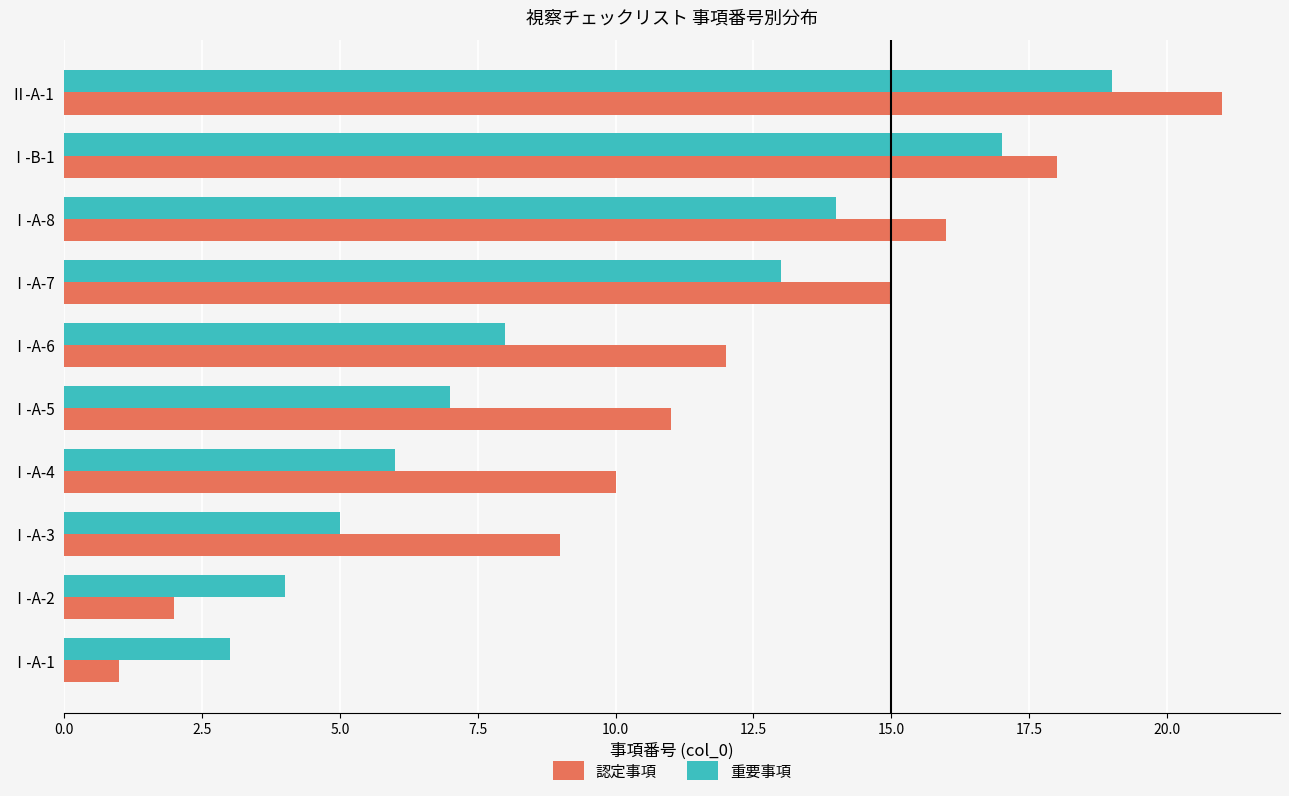

What is the average value of the 重要事項 series?

10